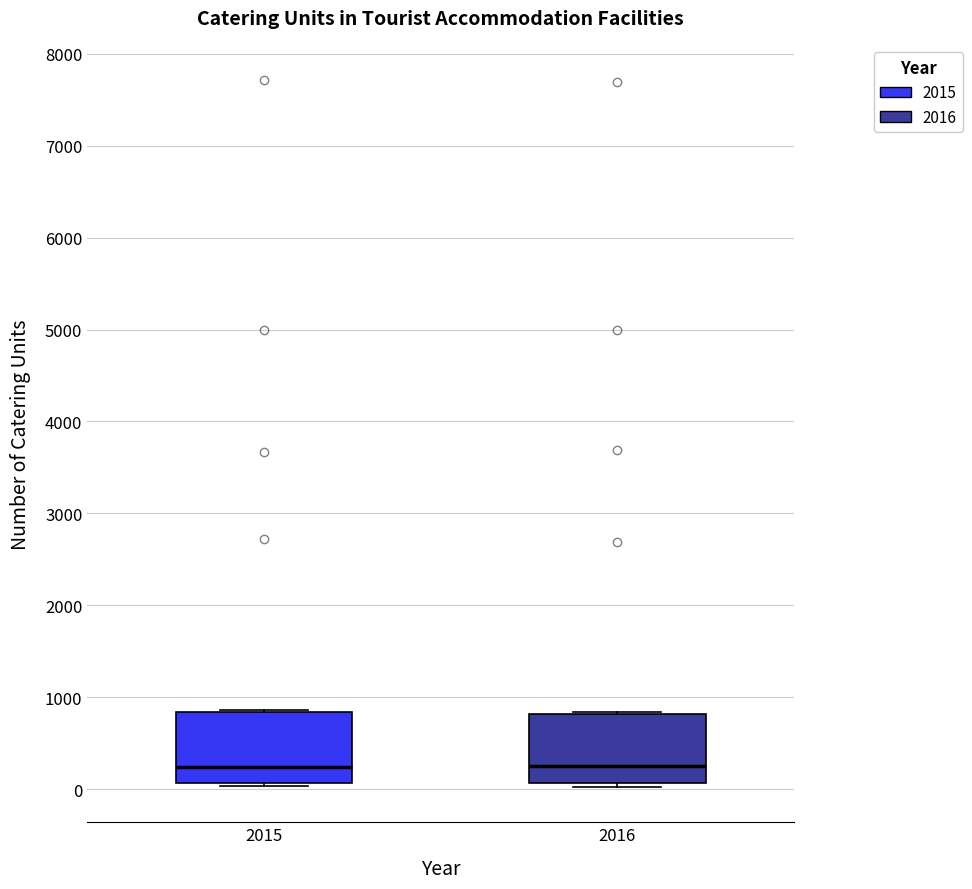

Reading left to right, transcribe this box plot: for each box, give where its median line is, the range the box spans, and where its two whiskers end, as read against the y-axis. The values are not printed on the chart, so give them approximately, as read against the axis.

2015: median 200, box 100 to 800, whiskers 0 to 900
2016: median 200, box 100 to 800, whiskers 0 to 800